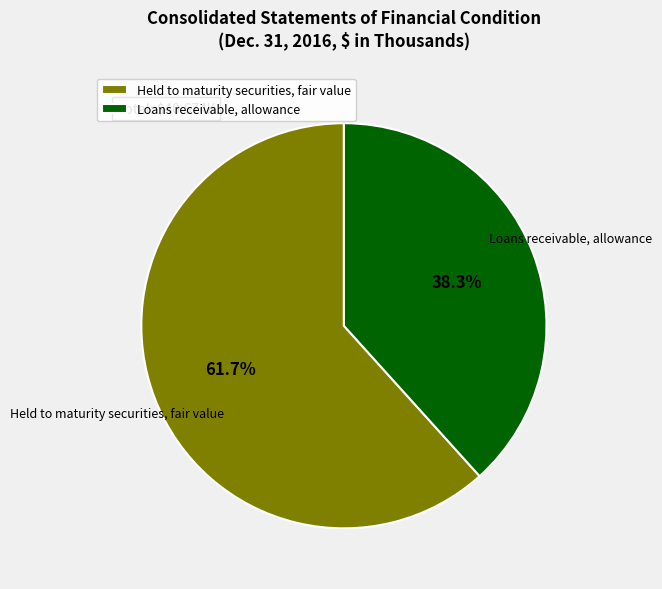

Which slice is the largest?

Held to maturity securities, fair value